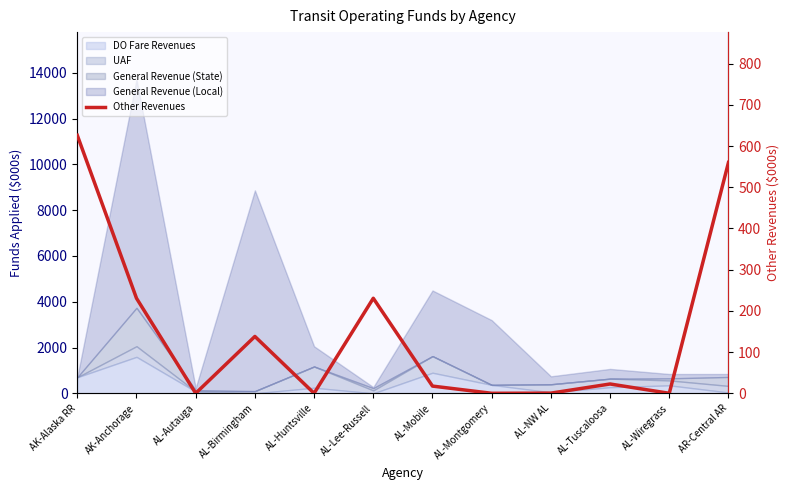

What is the difference between the maximum and minimum values?

626.1